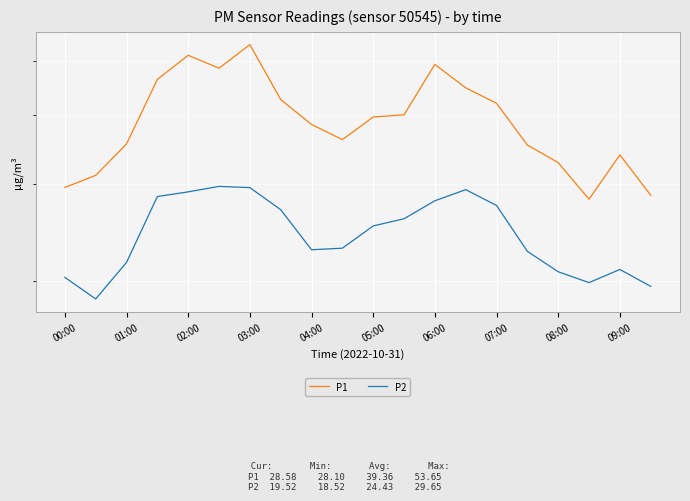

List the series in order of their peak value, lowest first.

P2, P1